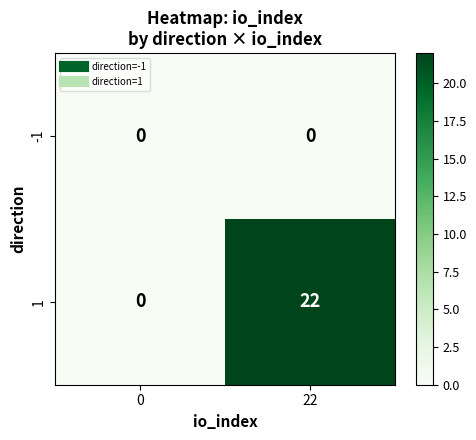

At how many categories does at least one series exceed 9?

1